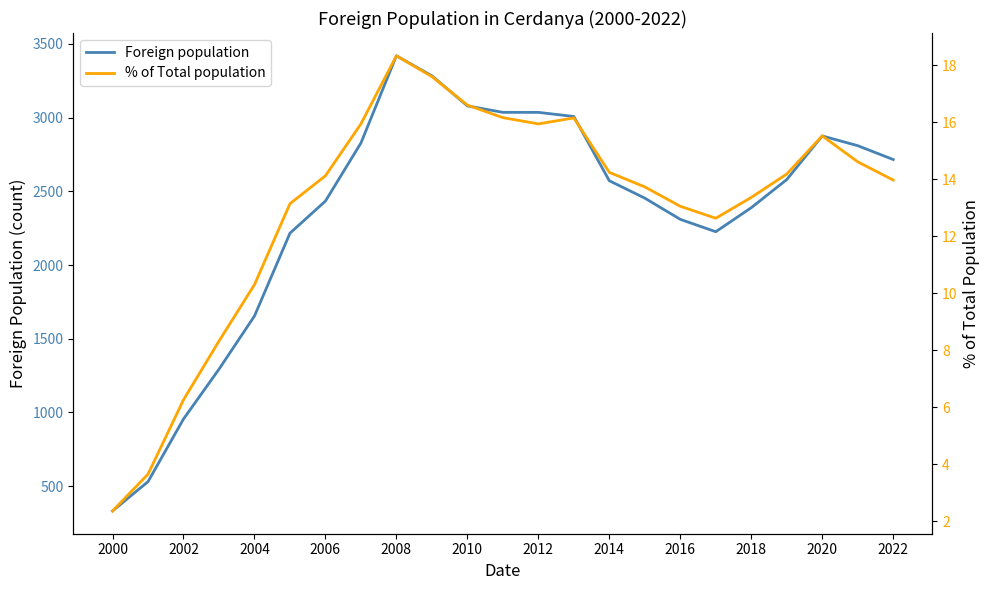

What is the minimum value for Foreign population?

331